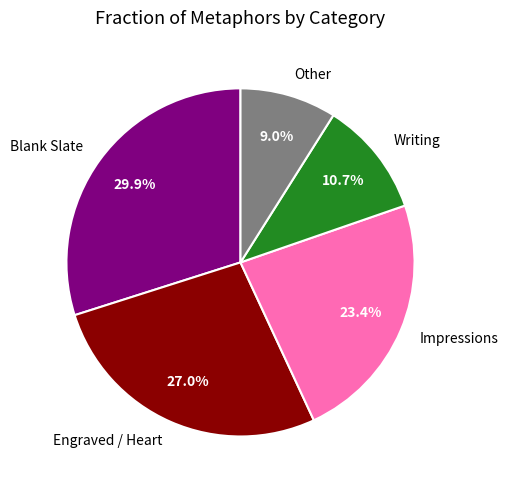

Is the sum of Other and Engraved / Heart greater than half?

No